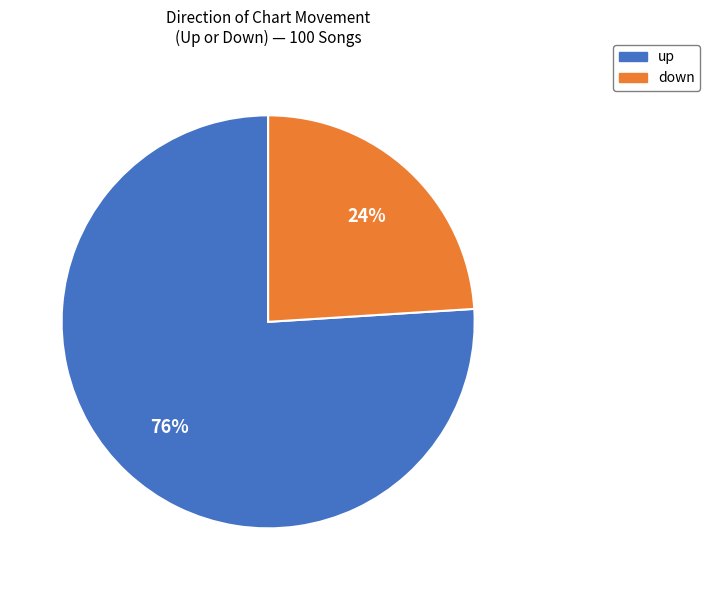

The down slice represents 17% of the pie. True or false?

False